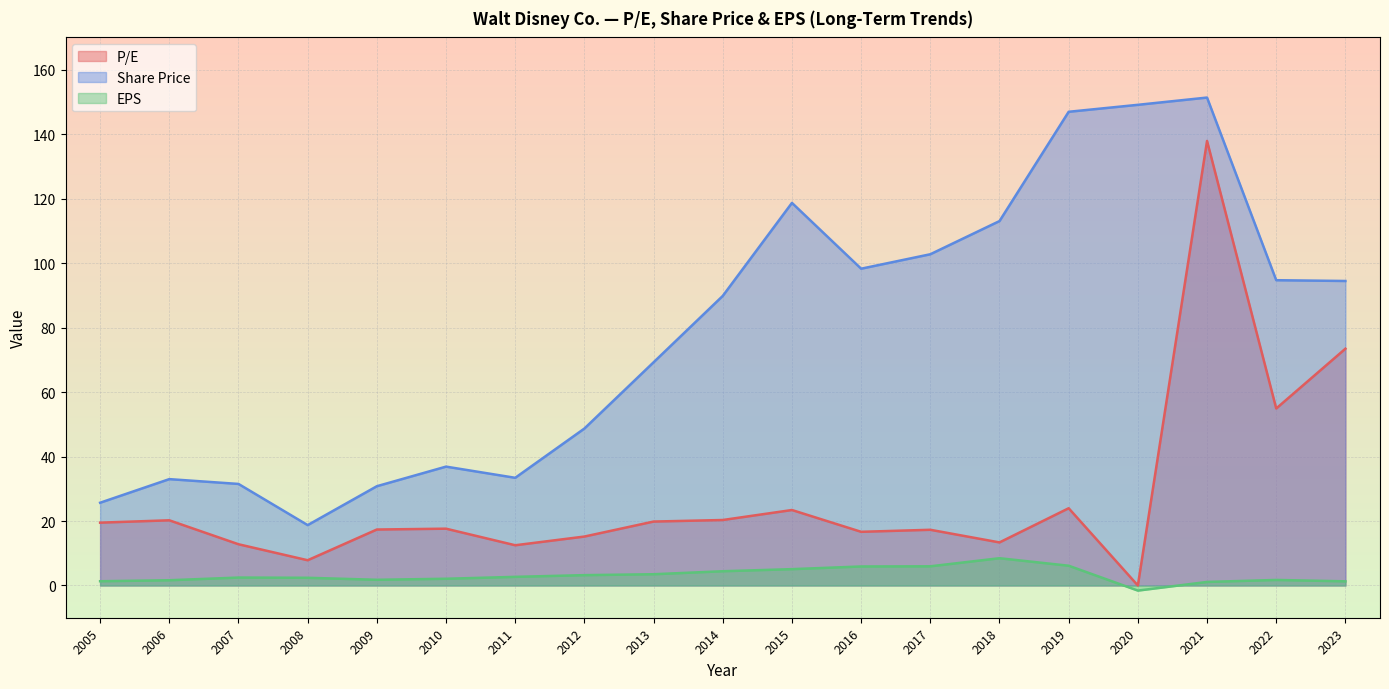

How many data points does each series have?

19